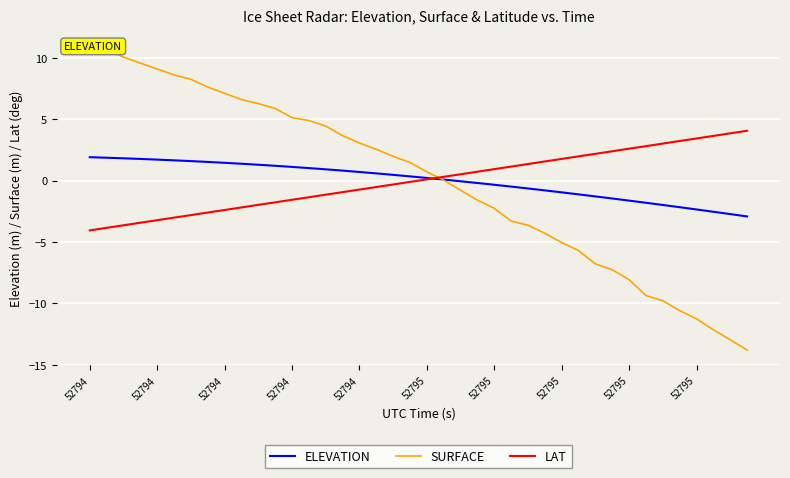

Rank the series at 52794 from highest to lowest value.

SURFACE, ELEVATION, LAT